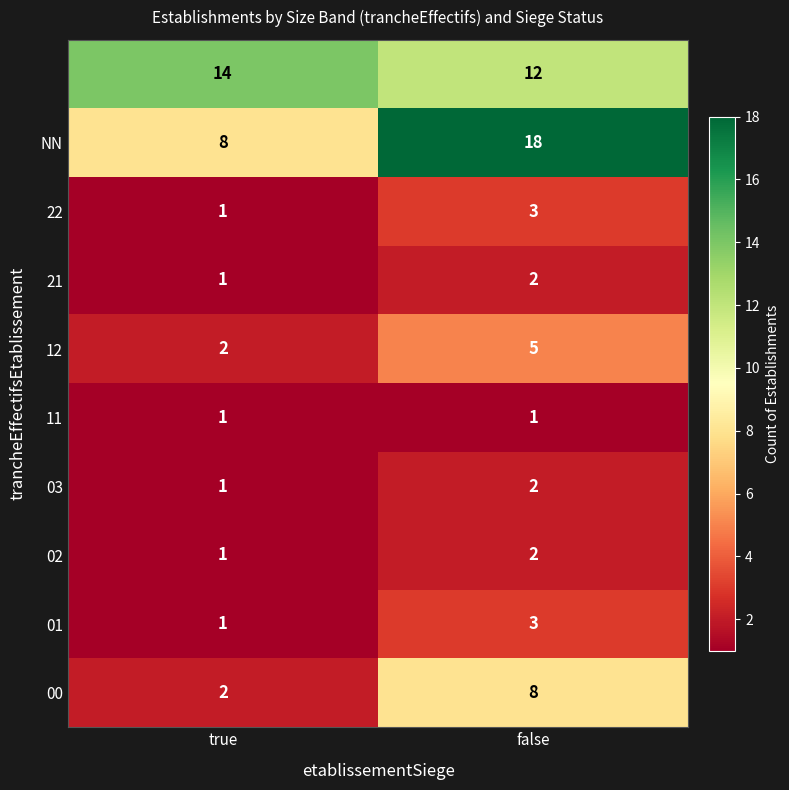

What is the greatest value displayed?

18